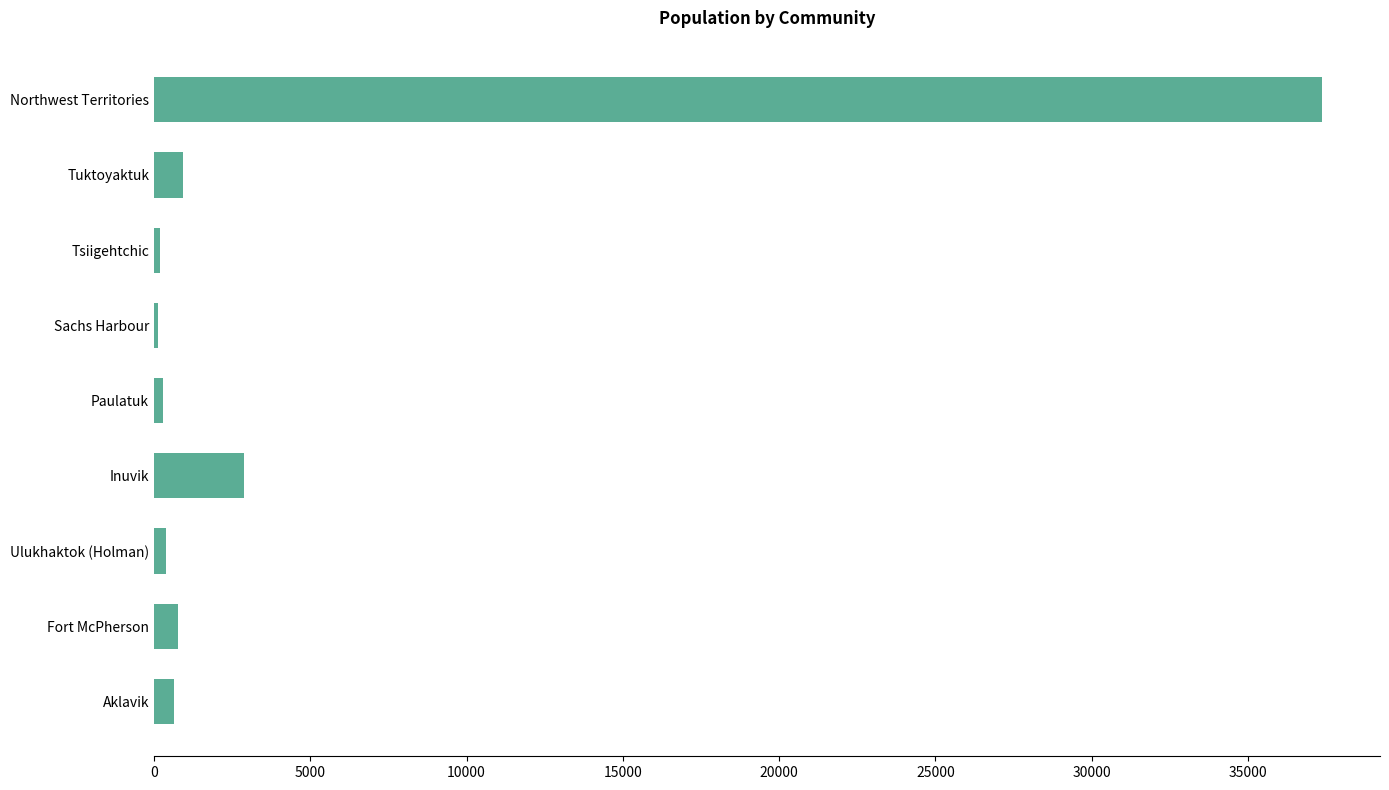

The chart shows a value of 25586 at Northwest Territories. True or false?

False